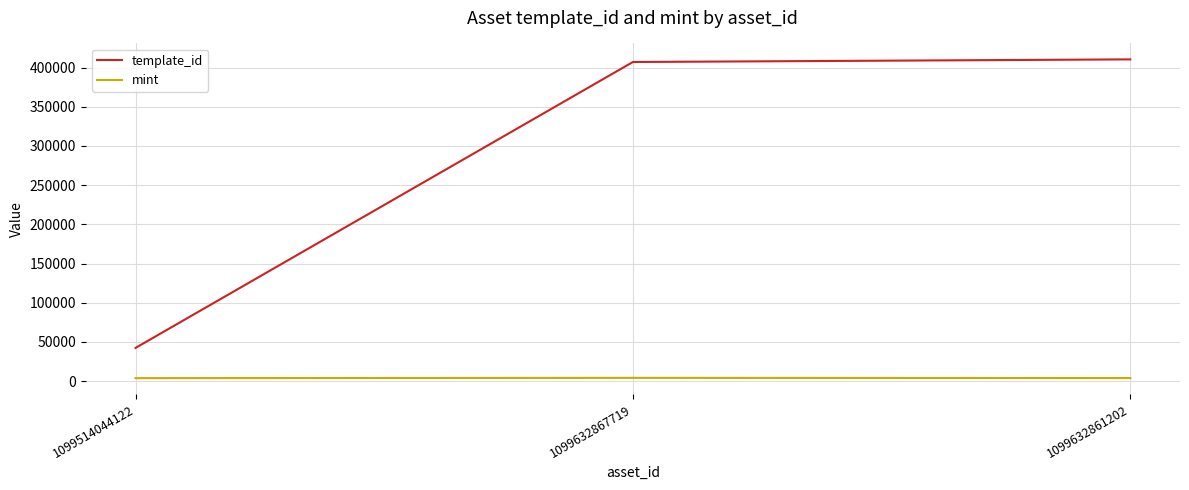

What are all the series names shown in the legend?

template_id, mint